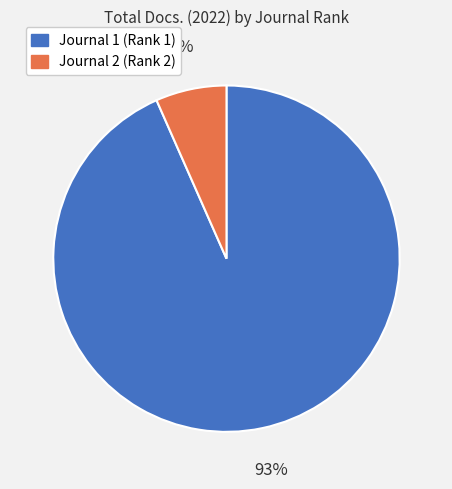

To the nearest percent, what is the average slice percentage?

50%